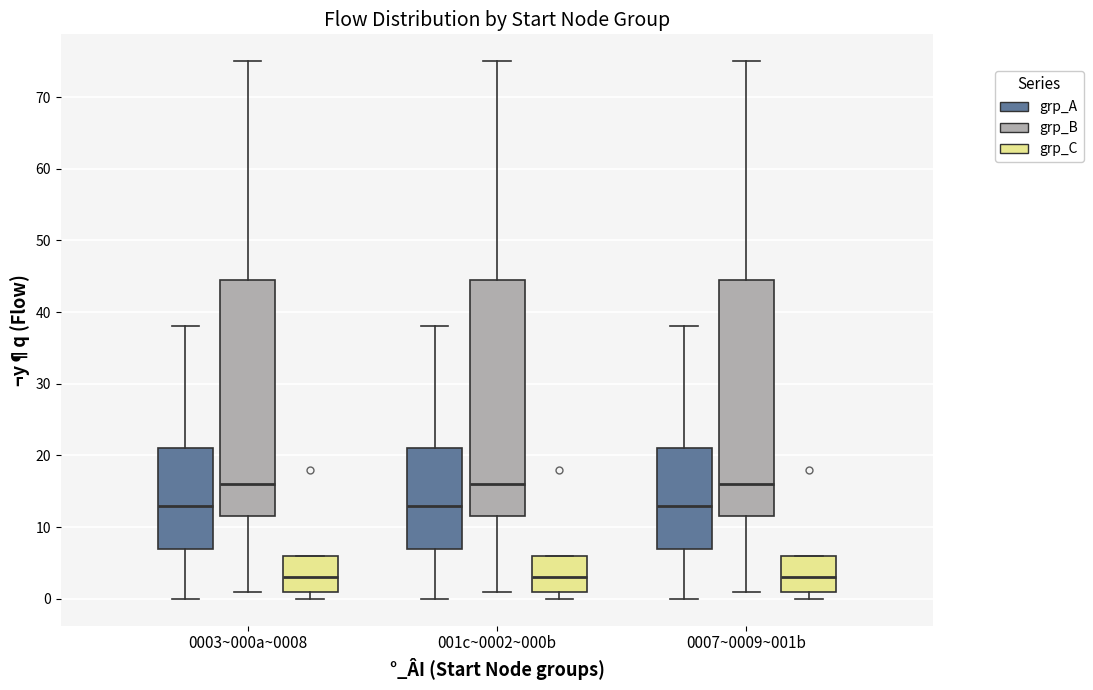

Where is the lower edge of the box for 0007~0009~001b (grp_B) on the y-axis? The values are not printed on the chart, so give them approximately, as read against the axis.

12